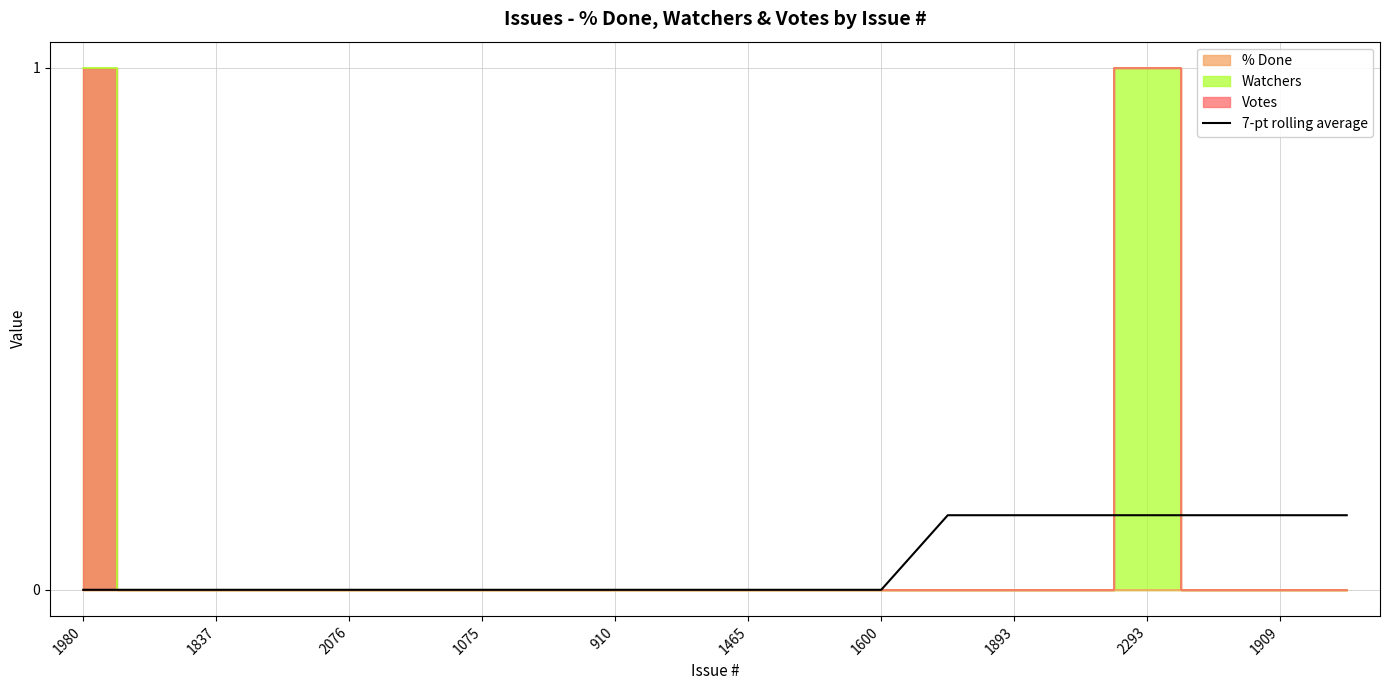

True or false: 7-pt rolling average has a value of 0.0 at 1465.

True